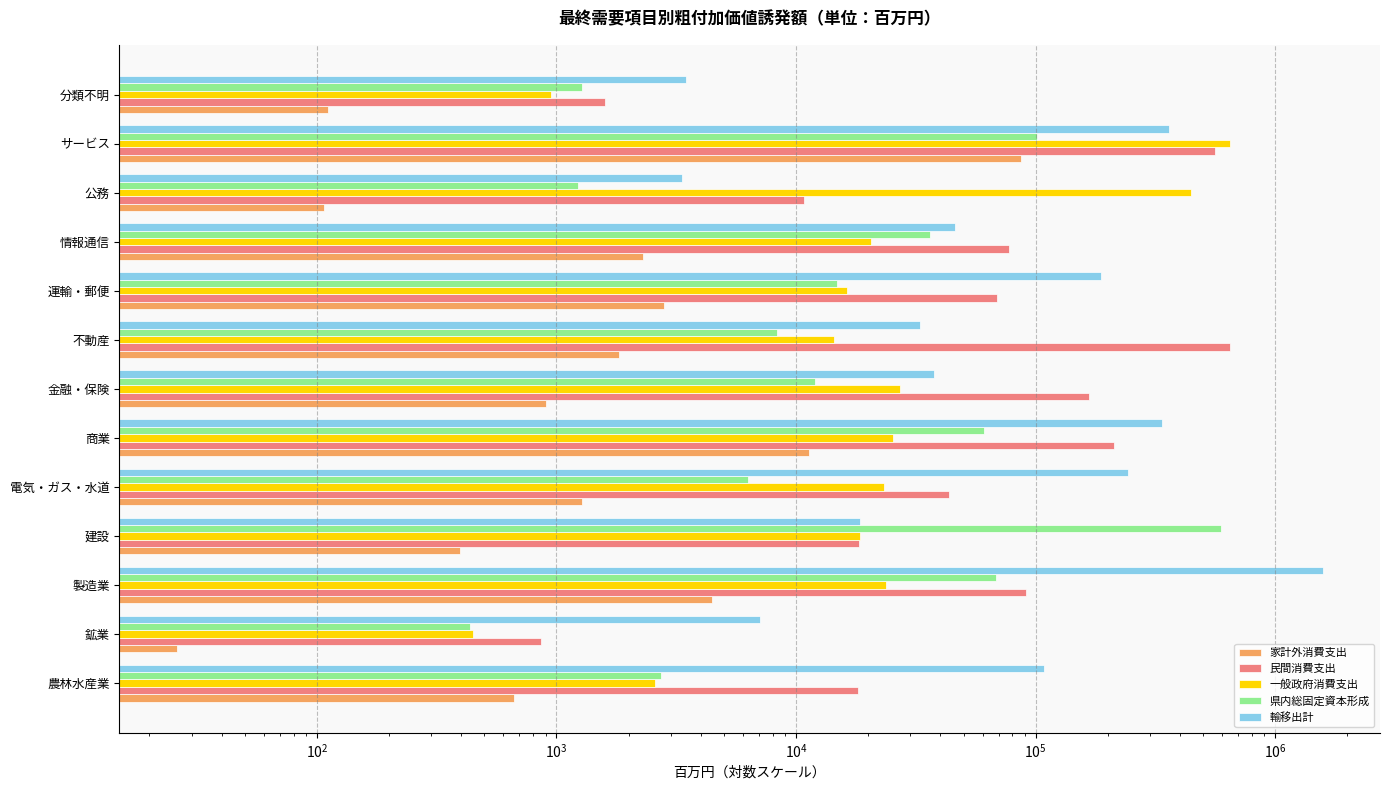

Between 不動産 and 運輸・郵便, which is larger?

運輸・郵便